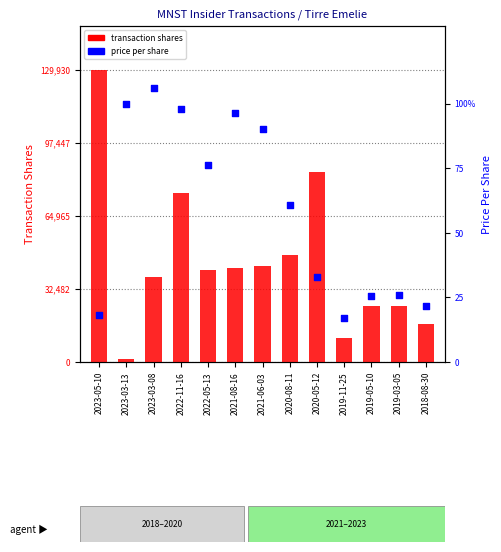

Which series reaches the minimum Y coordinate?

price per share